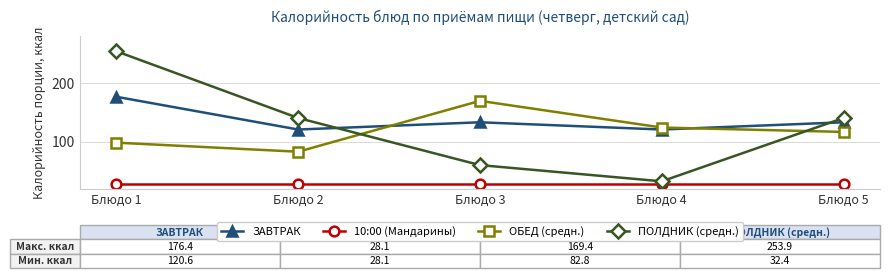

Read the ОБЕД (средн.) value at Блюдо 5.

116.5